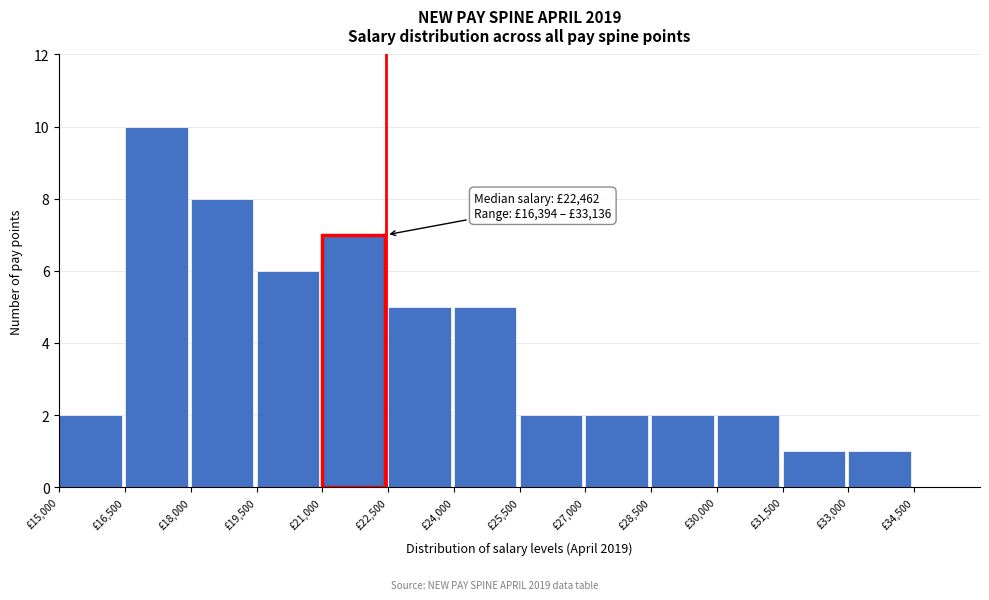

Over which range of the x-axis is the bar tallest?

16500 to 18000